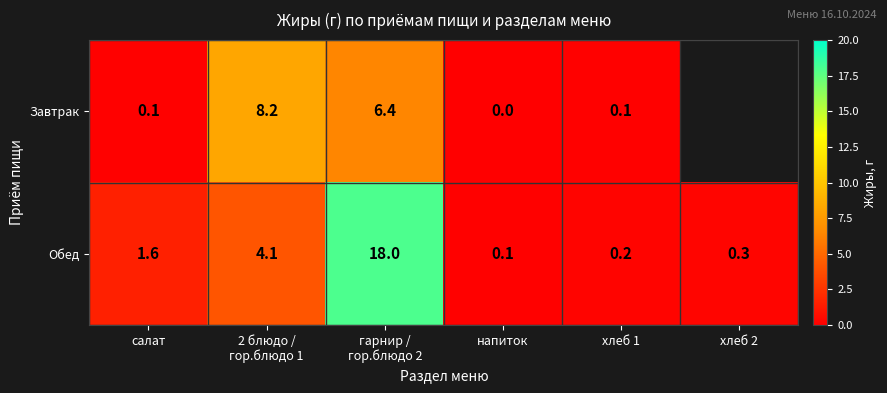

Where does the Обед series first go above 1?

салат